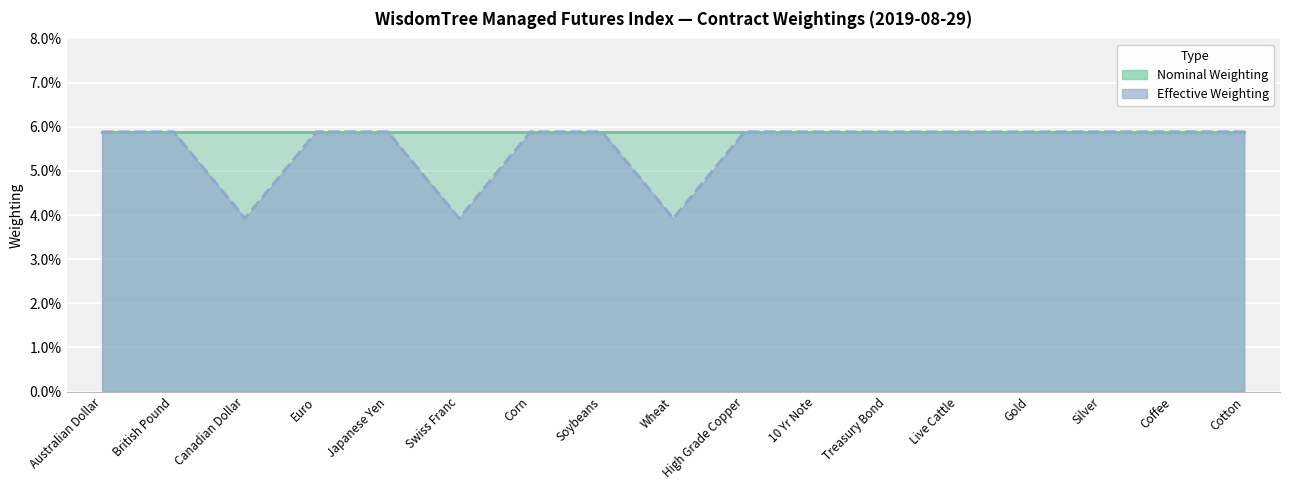

Rank the categories by value from highest to lowest.

Australian Dollar, British Pound, Euro, Japanese Yen, Corn, Soybeans, High Grade Copper, 10 Yr Note, Treasury Bond, Live Cattle, Gold, Silver, Coffee, Cotton, Canadian Dollar, Swiss Franc, Wheat